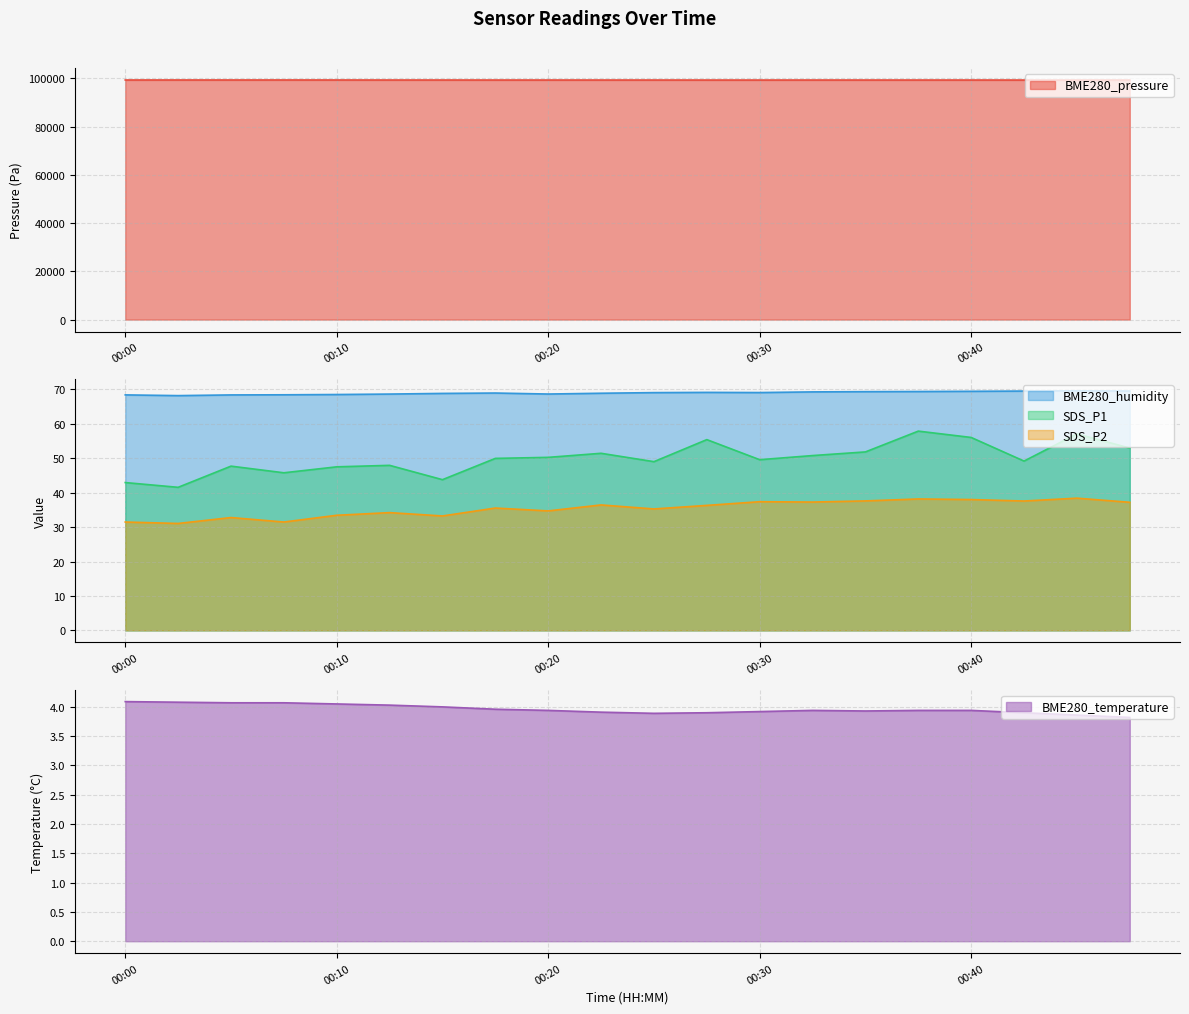

How many values in the BME280_humidity series exceed 69?

10